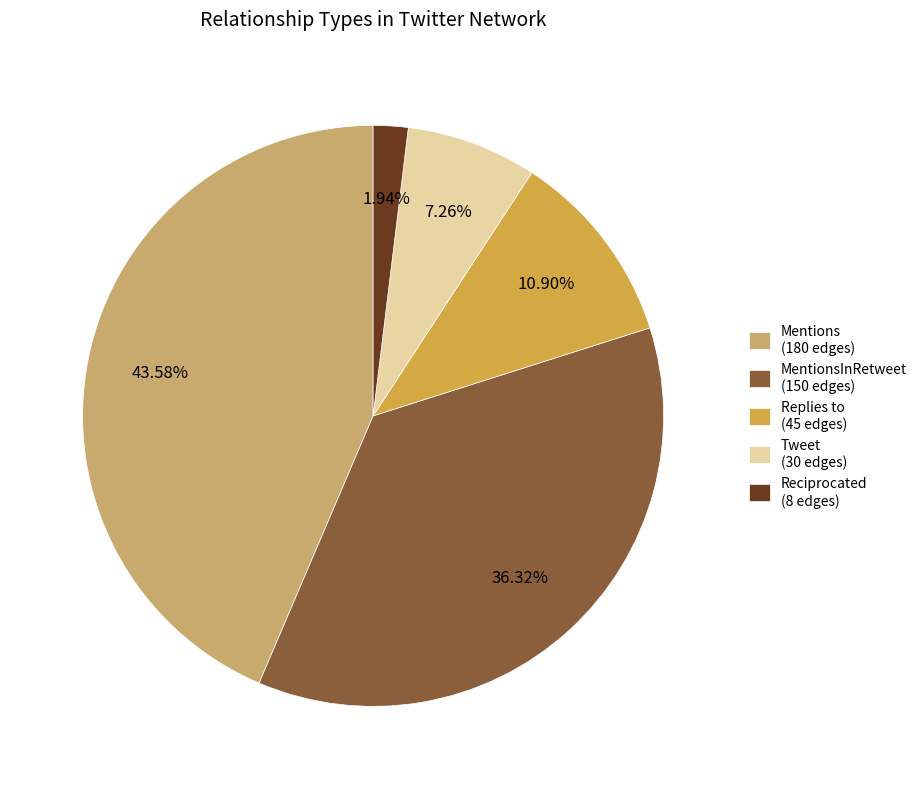

Does any single category account for the majority?

No